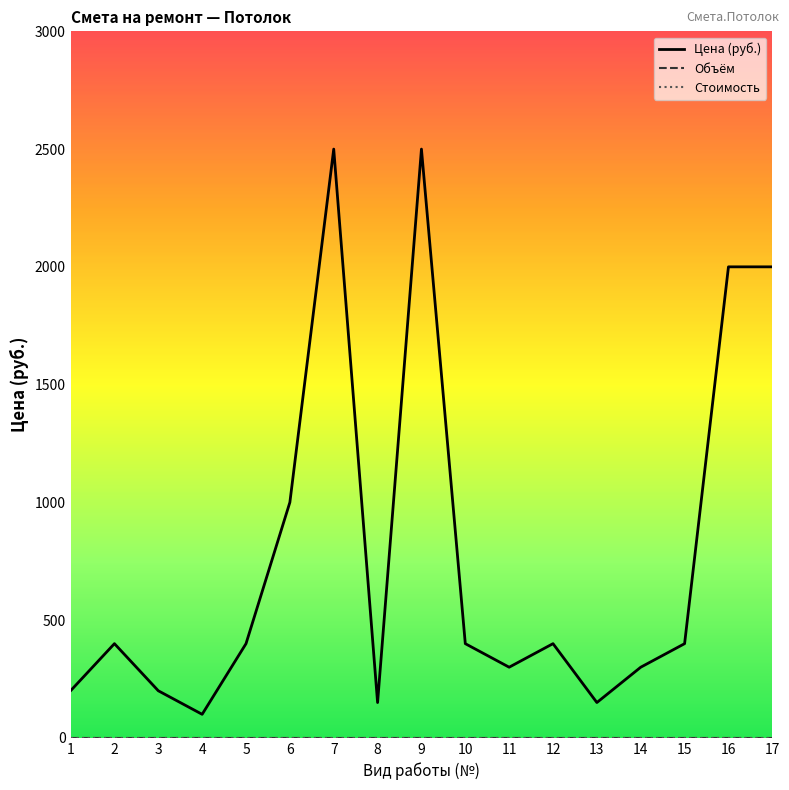

What is the average value of the Цена (руб.) series?

788